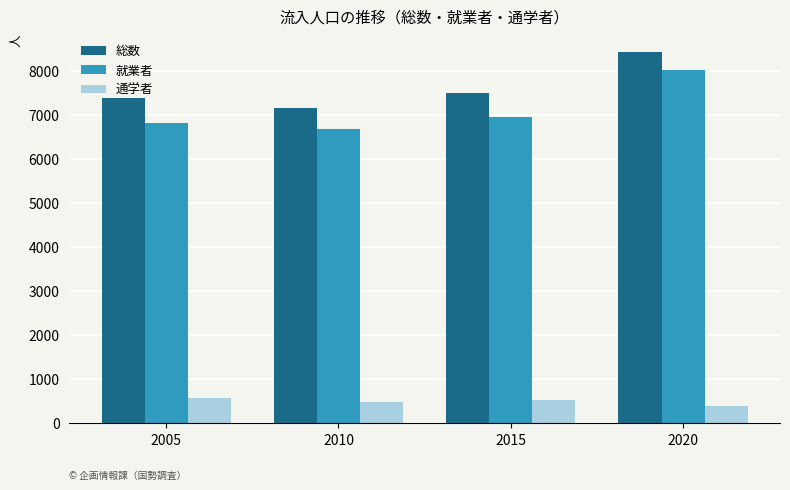

At which category does the chart reach its minimum across all series?

2020